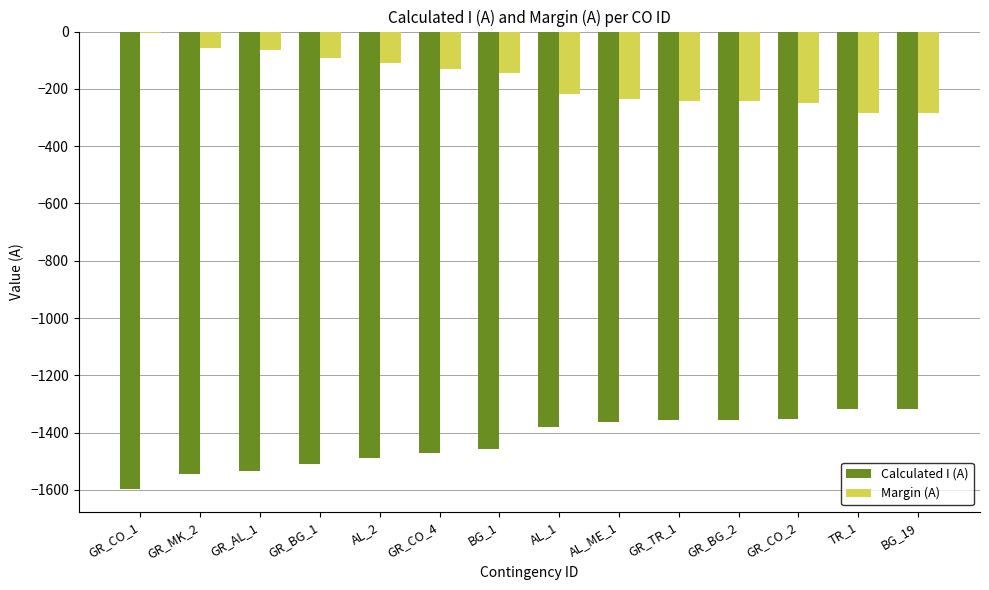

What is the spread (max minus min) of values at BG_19?

1032